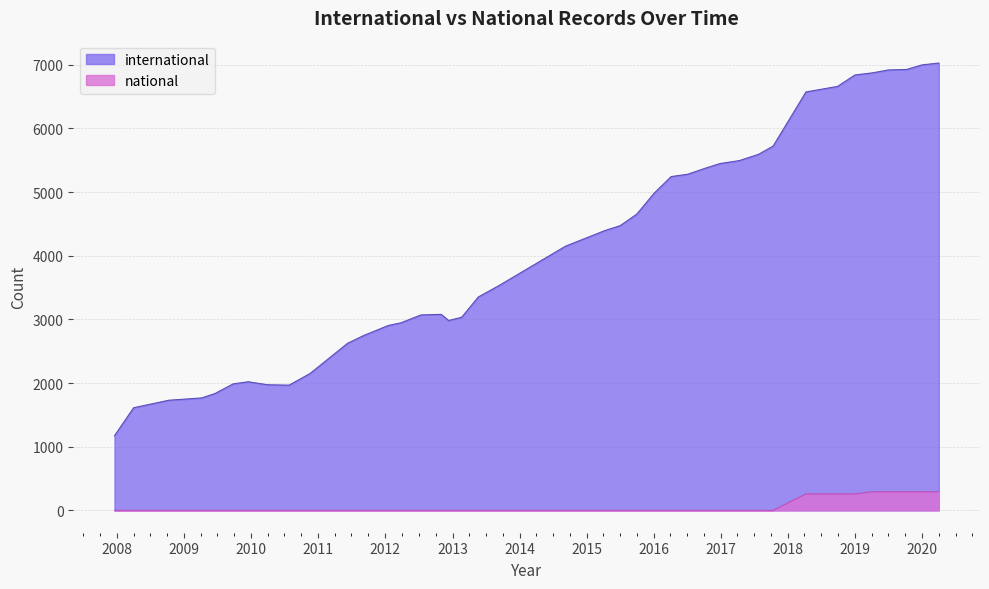

Which series has the largest total across all categories?

international